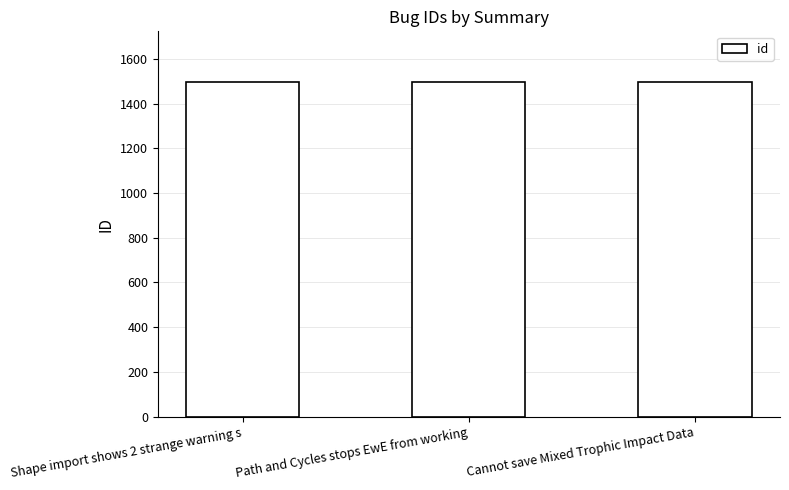

What is the greatest value displayed?

1498